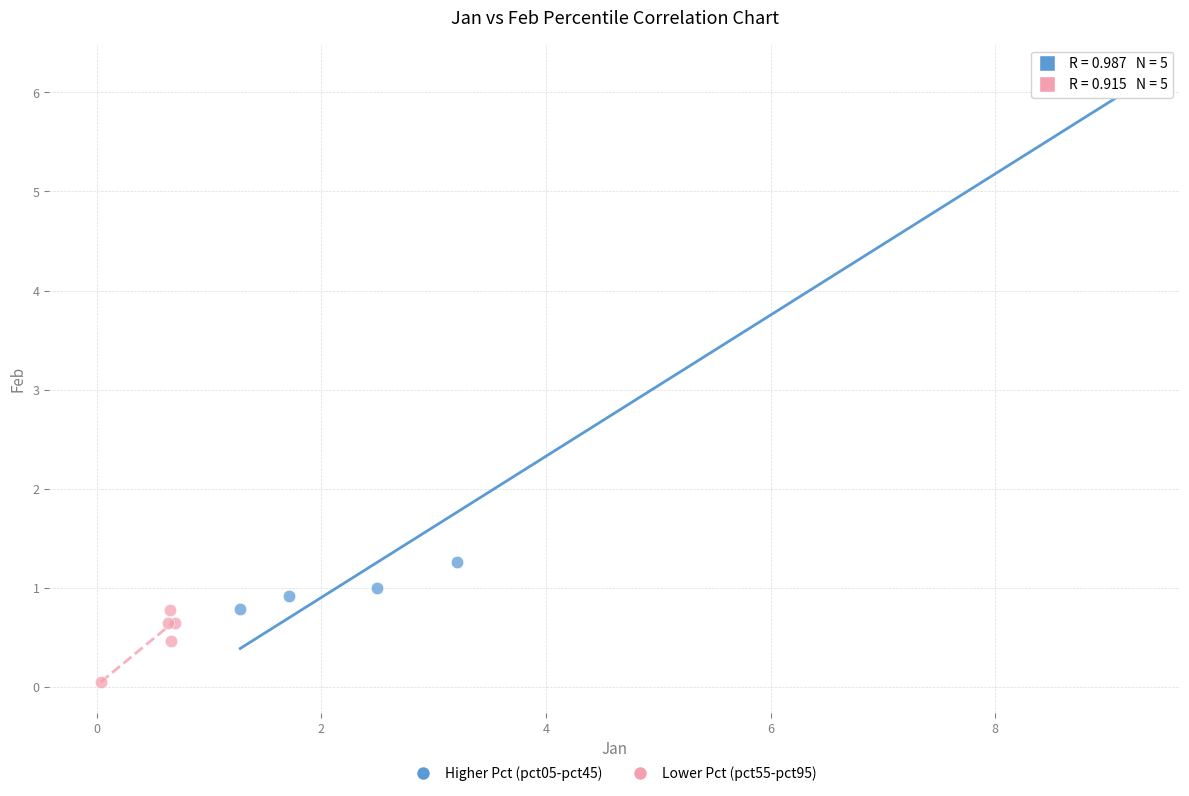

Which series contains the lowest Y value?

Lower Pct (pct55-pct95)